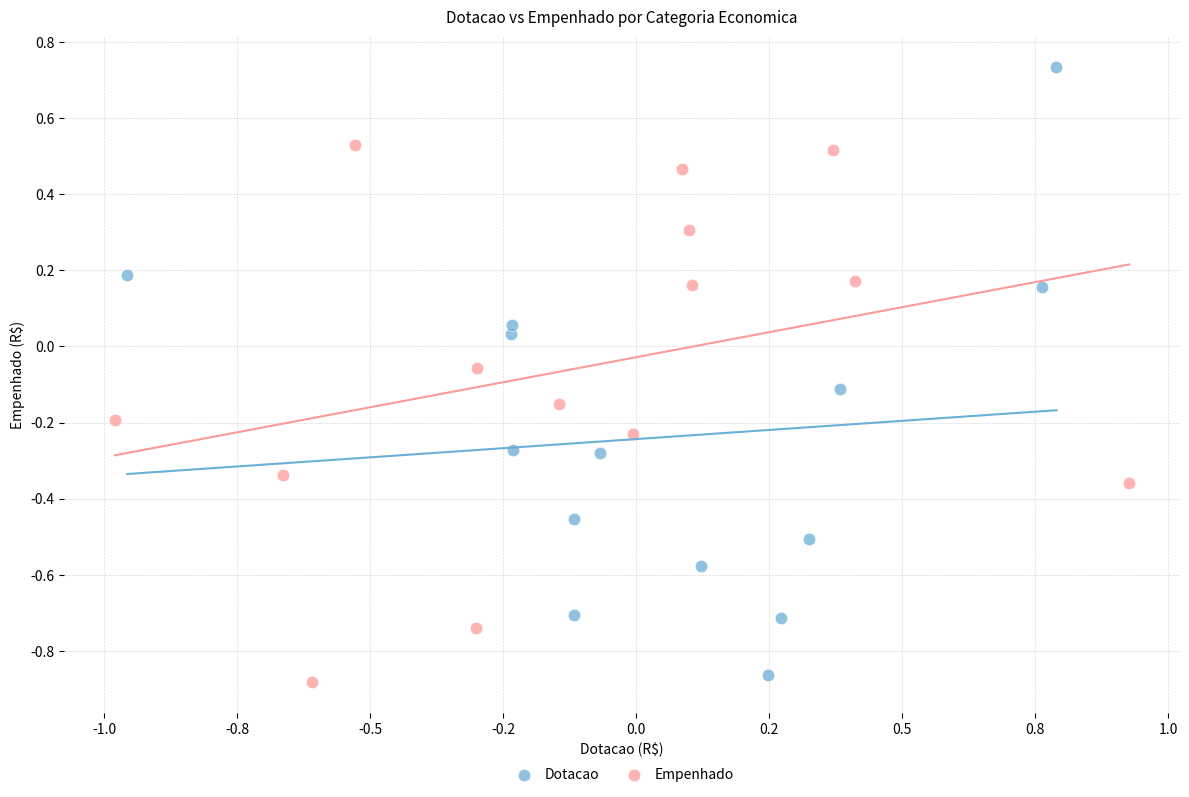

Which series has the widest spread of Y values?

Dotacao